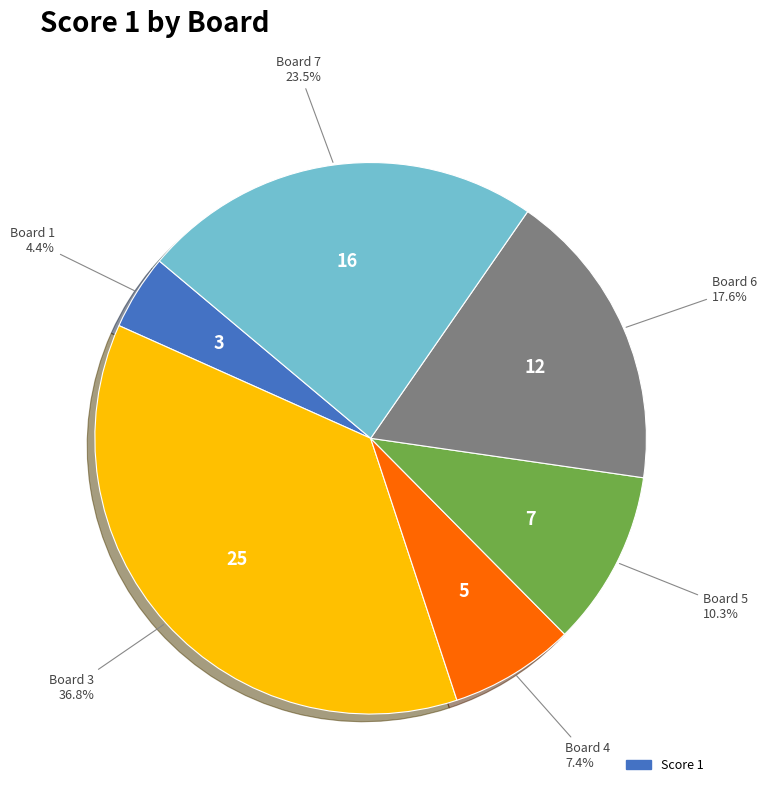

Is there a majority slice in this chart?

No